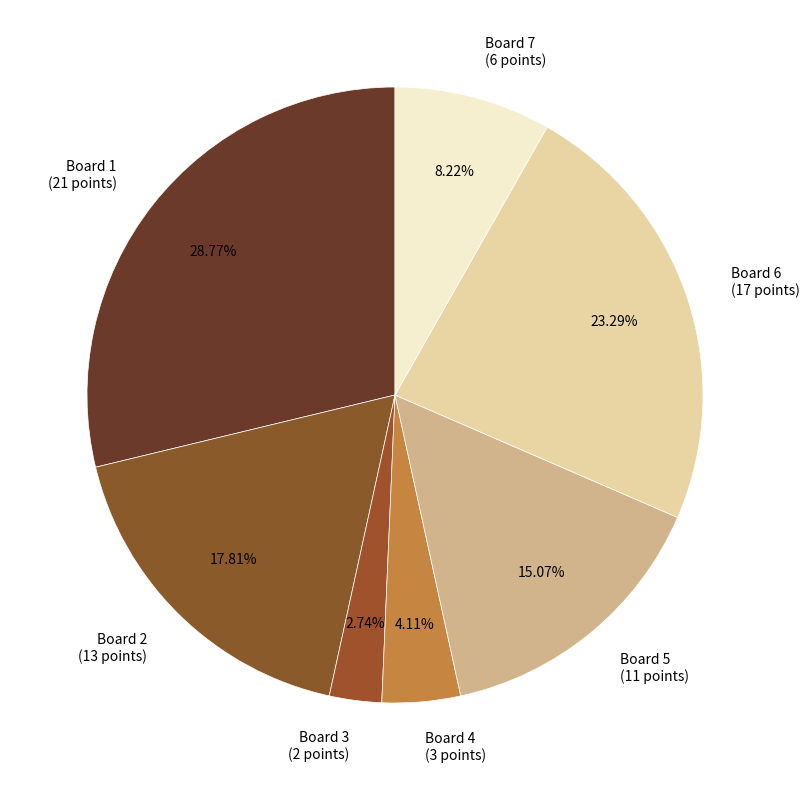

Is it true that Board 6 is 15% of the pie?

False